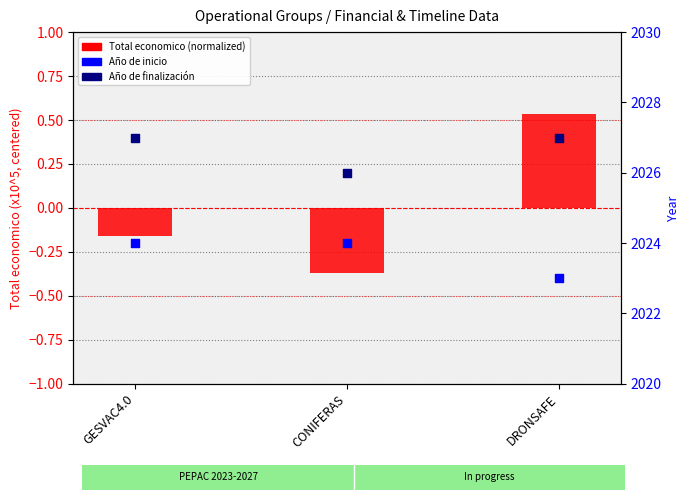

What is the total value across all series at CONIFERAS?

4049.6